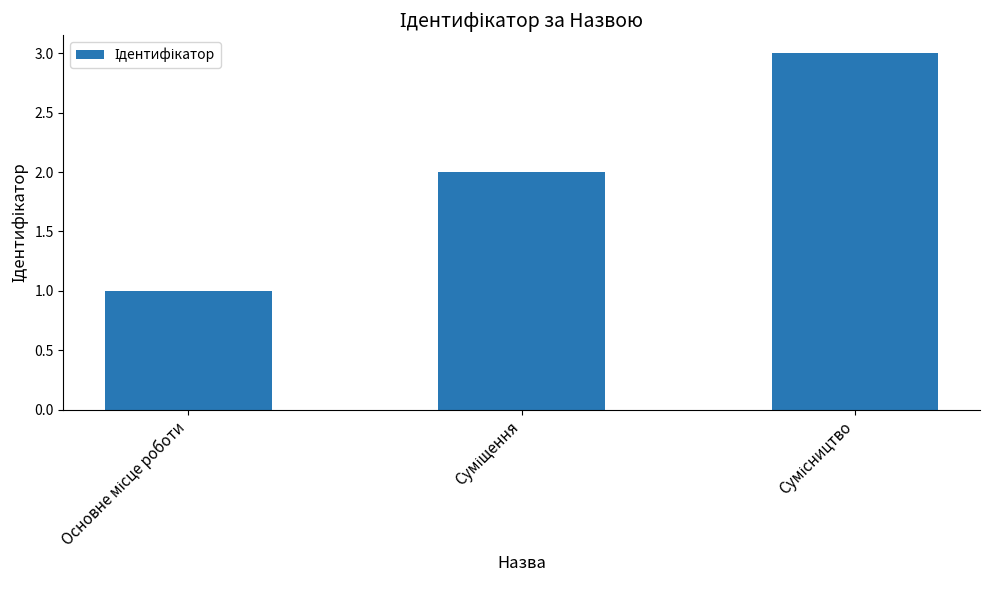

What is the value of the 3rd bar from the left?

3